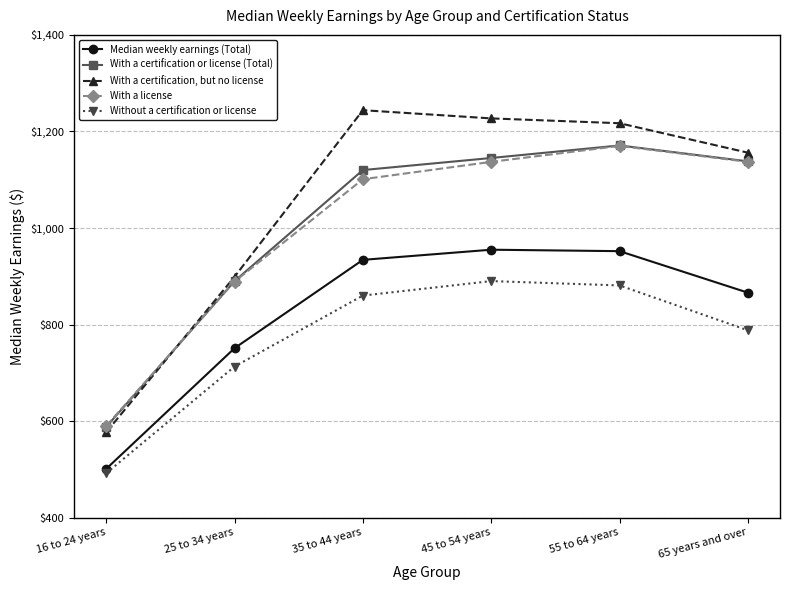

Is the value of Without a certification or license at 35 to 44 years greater than the value of With a certification or license (Total) at 25 to 34 years?

No